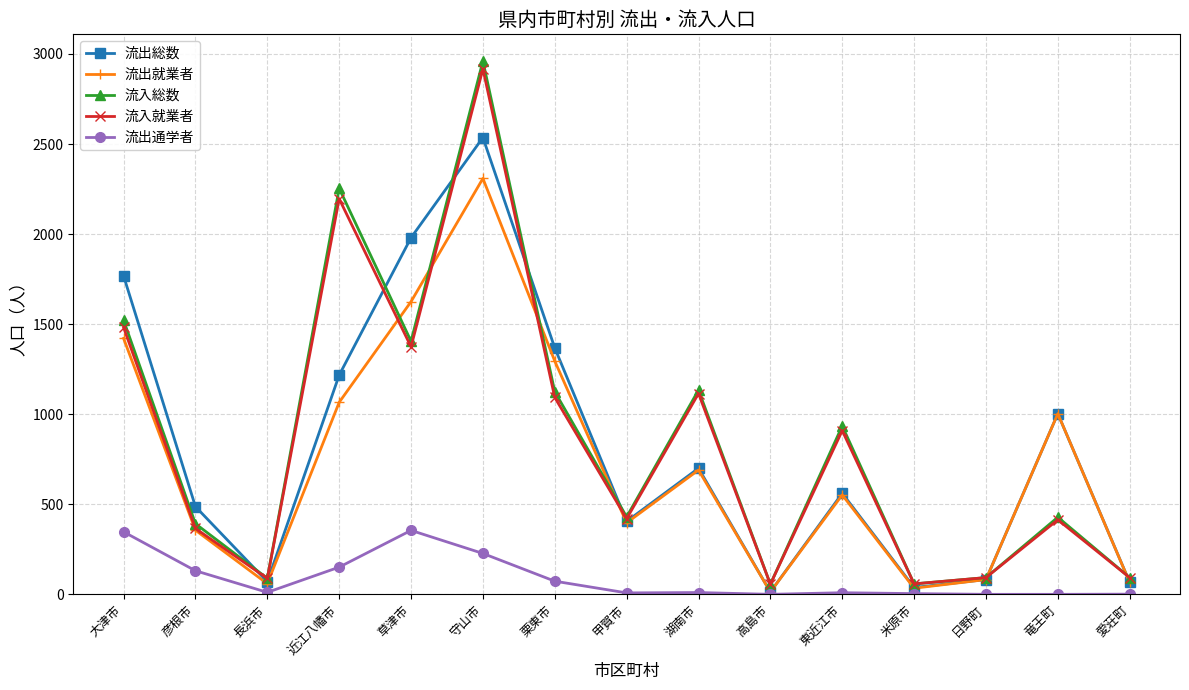

What is the label of the 8th point from the left?

甲賀市